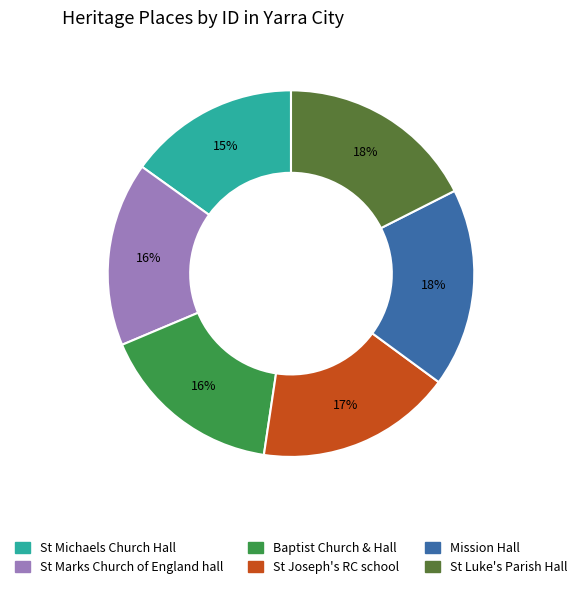

To the nearest percent, what is the average slice percentage?

17%